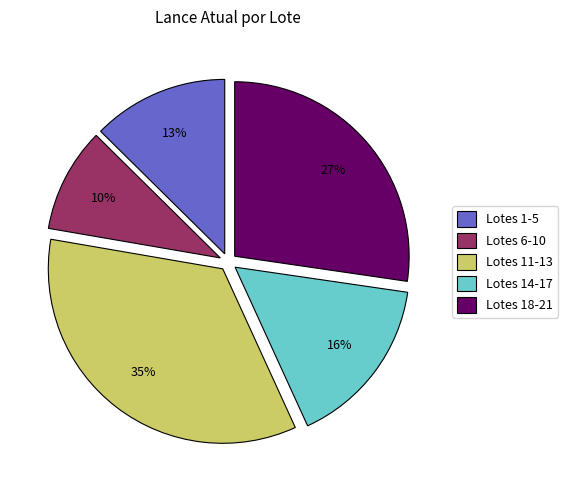

Is it true that Lotes 1-5 is 1% of the pie?

False